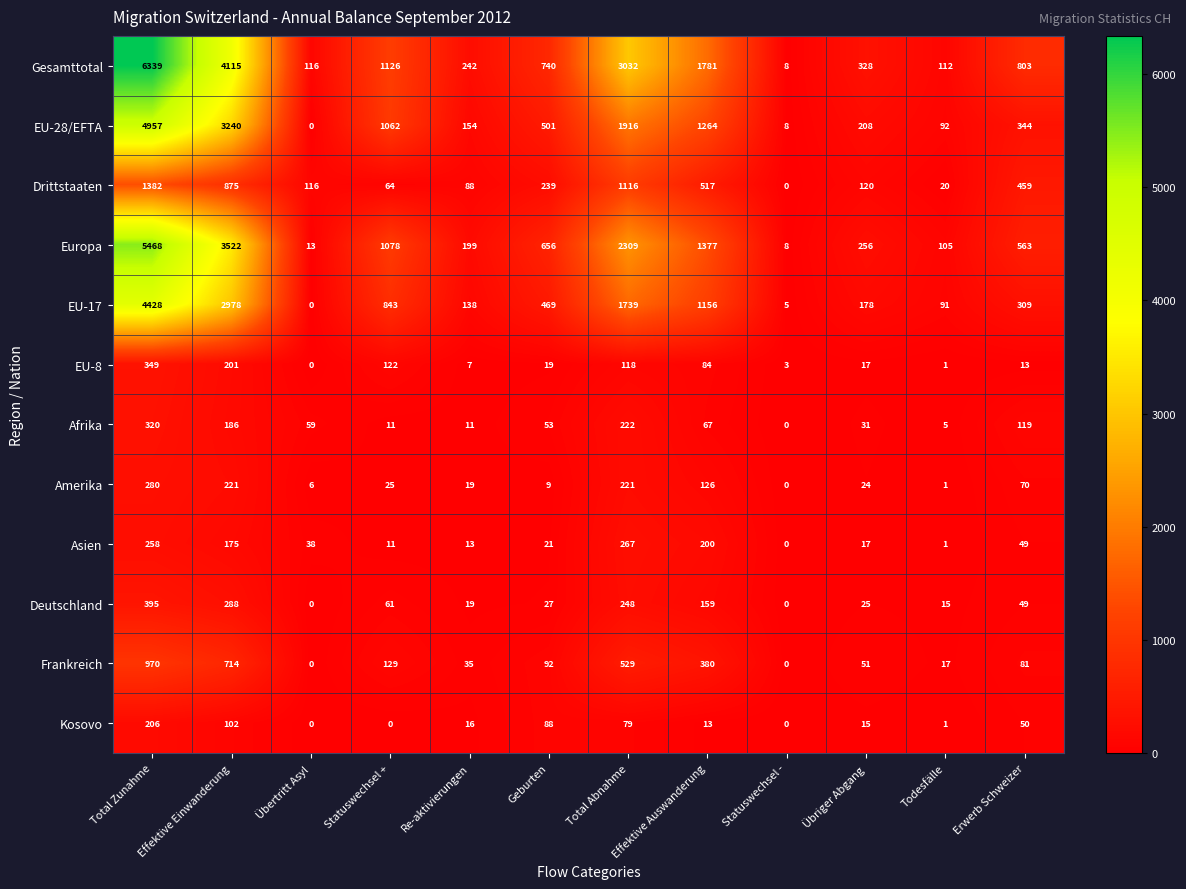

What is the difference between the Kosovo values at Übriger Abgang and Total Abnahme?

64